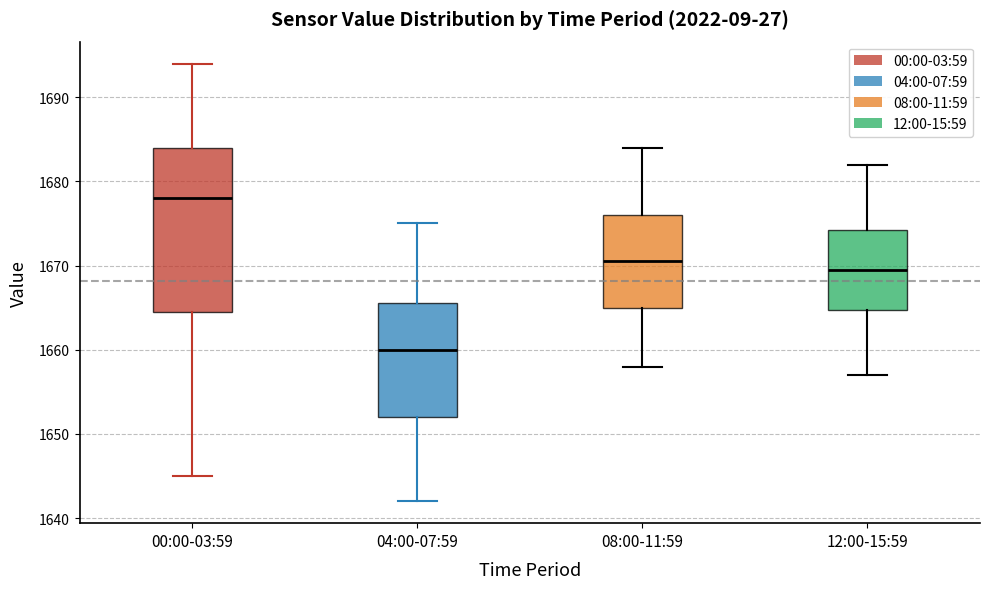

Reading left to right, transcribe this box plot: for each box, give where its median line is, the range the box spans, and where its two whiskers end, as read against the y-axis. The values are not printed on the chart, so give them approximately, as read against the axis.

00:00-03:59: median 1678, box 1665 to 1684, whiskers 1645 to 1694
04:00-07:59: median 1660, box 1652 to 1666, whiskers 1642 to 1675
08:00-11:59: median 1671, box 1665 to 1676, whiskers 1658 to 1684
12:00-15:59: median 1670, box 1665 to 1674, whiskers 1657 to 1682